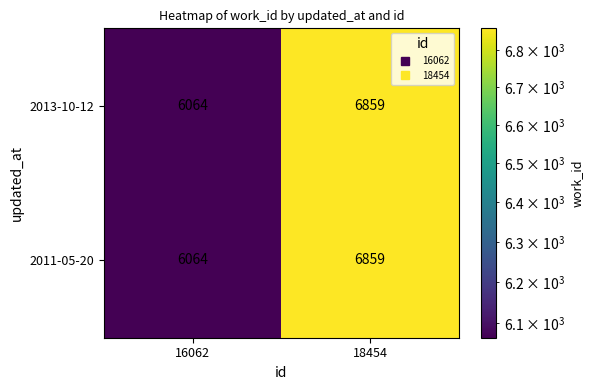

At which label is 2013-10-12 closest to 6461?

16062